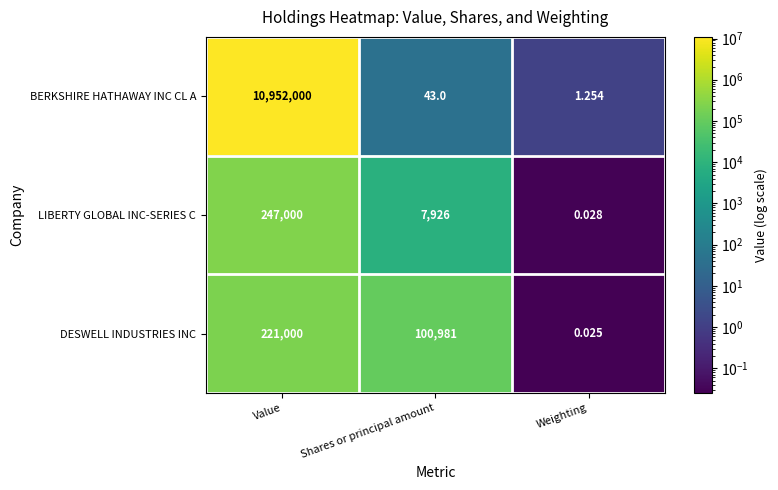

Which series changed the most between Value and Shares or principal amount?

BERKSHIRE HATHAWAY INC CL A